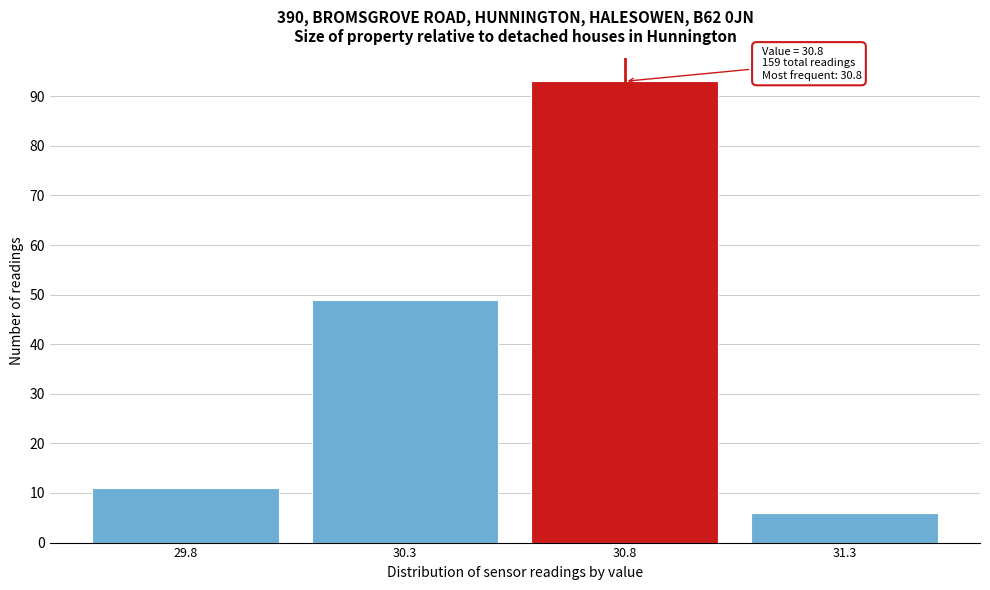

Which range on the x-axis has the tallest bar?

30.55 to 31.05